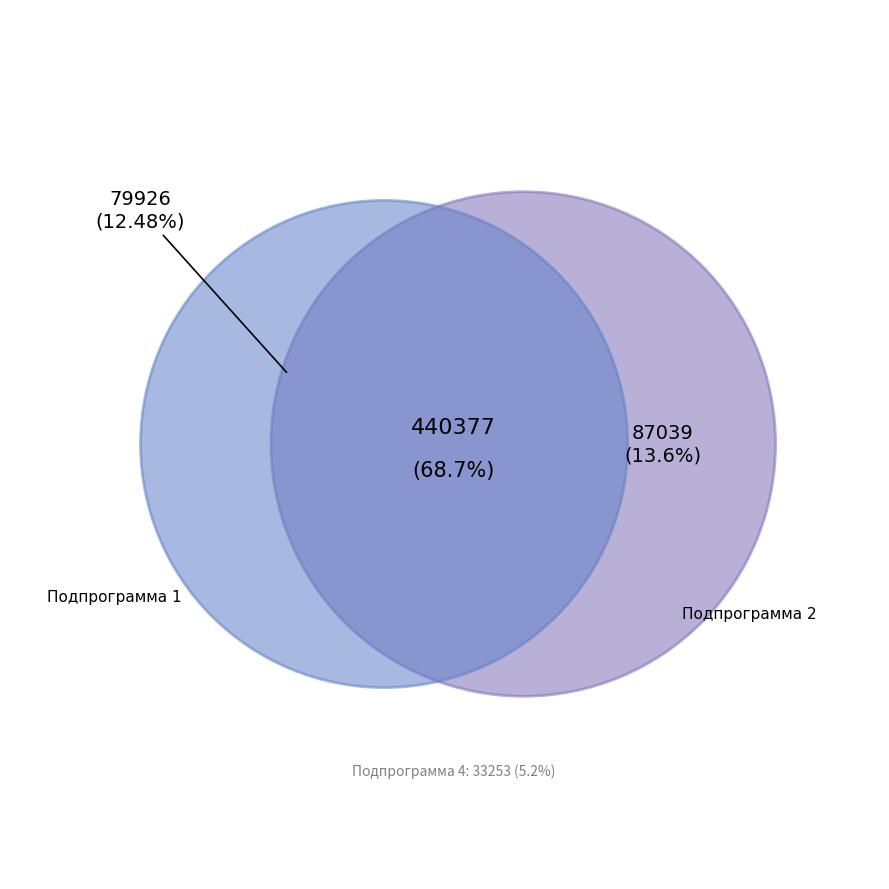

Which slice is the smallest?

Подпрограмма 4 (Отдел по работе с информационными технологиями)